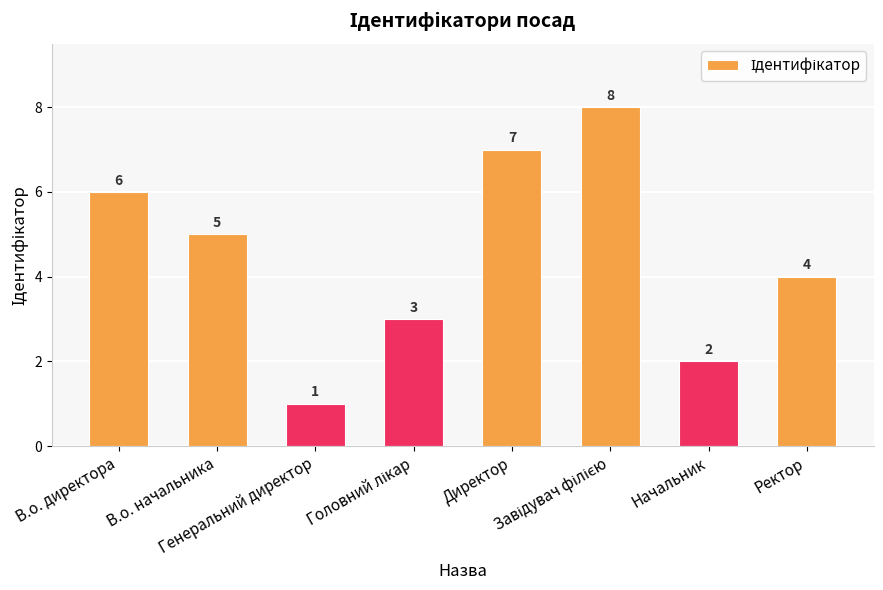

Reading left to right, transcribe all the data shown in this chart.

6	5	1	3	7	8	2	4